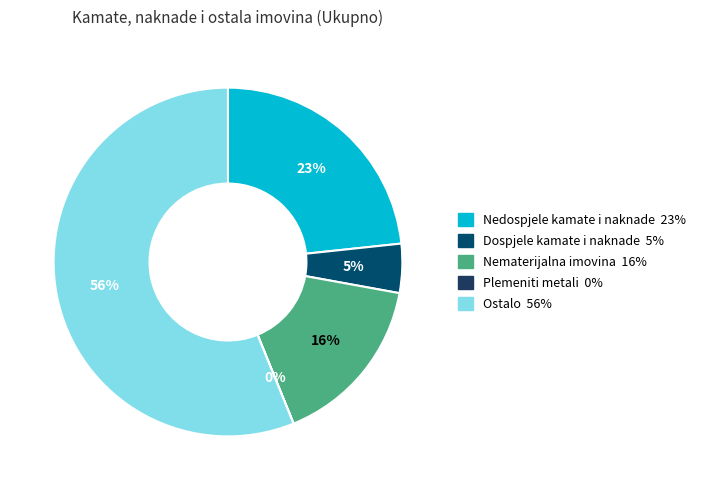

What is the ratio of the value at Nematerijalna imovina to the value at Ostalo?

0.3